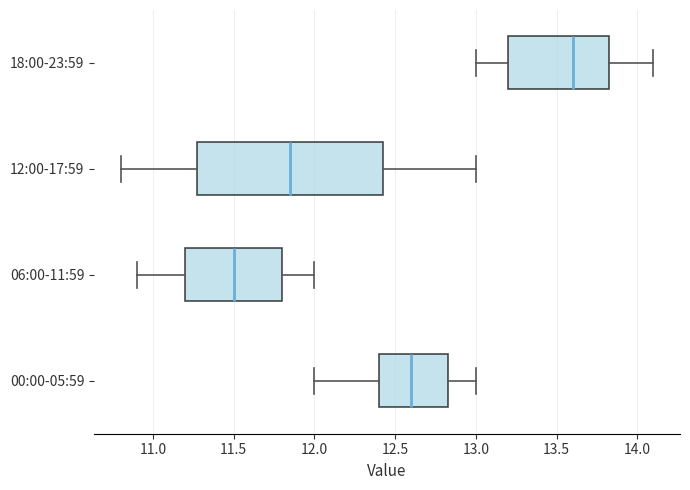

Comparing the boxes themselves (not the whiskers), which one is the widest?

12:00-17:59